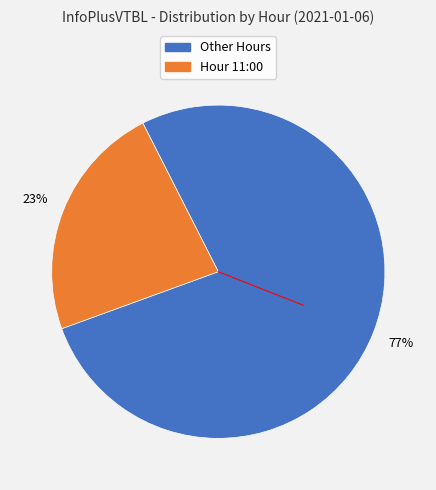

To the nearest percent, what is the average slice percentage?

50%